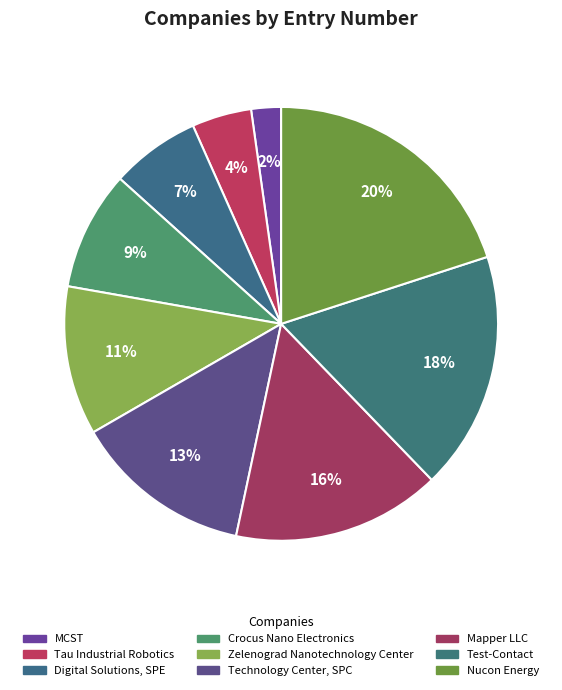

How many slices are in this pie chart?

9